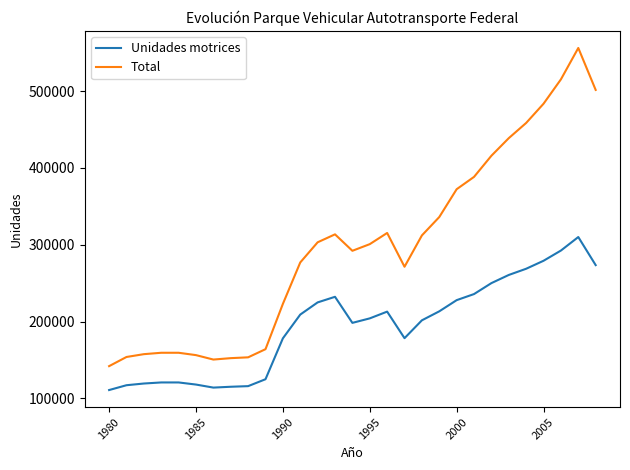

List the series in order of their peak value, lowest first.

Unidades motrices, Total